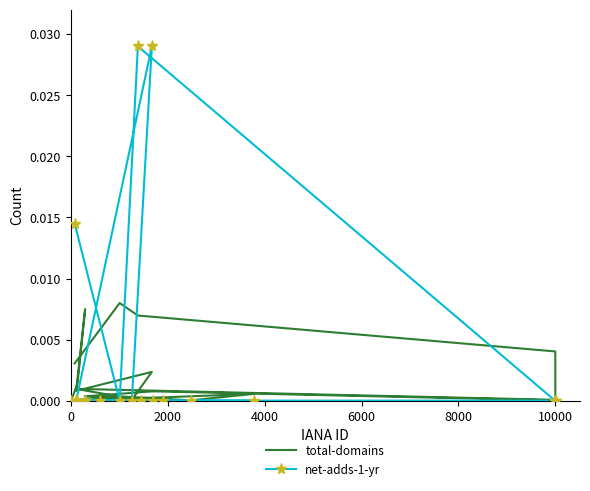

What is the sum of all net-adds-1-yr values?

0.1